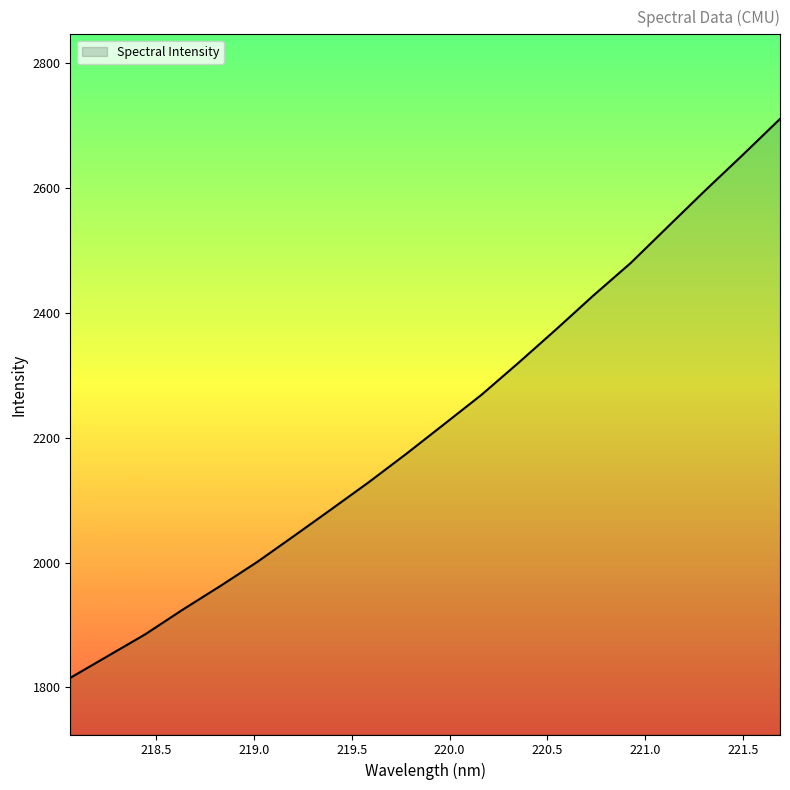

Reading left to right, extract all data points from this chart.

1815.4	1850.3	1885.0	1924.4	1962.1	2001.1	2043.4	2086.3	2129.5	2174.8	2221.7	2268.8	2320.5	2373.7	2428.1	2480.2	2538.6	2596.7	2653.3	2711.1